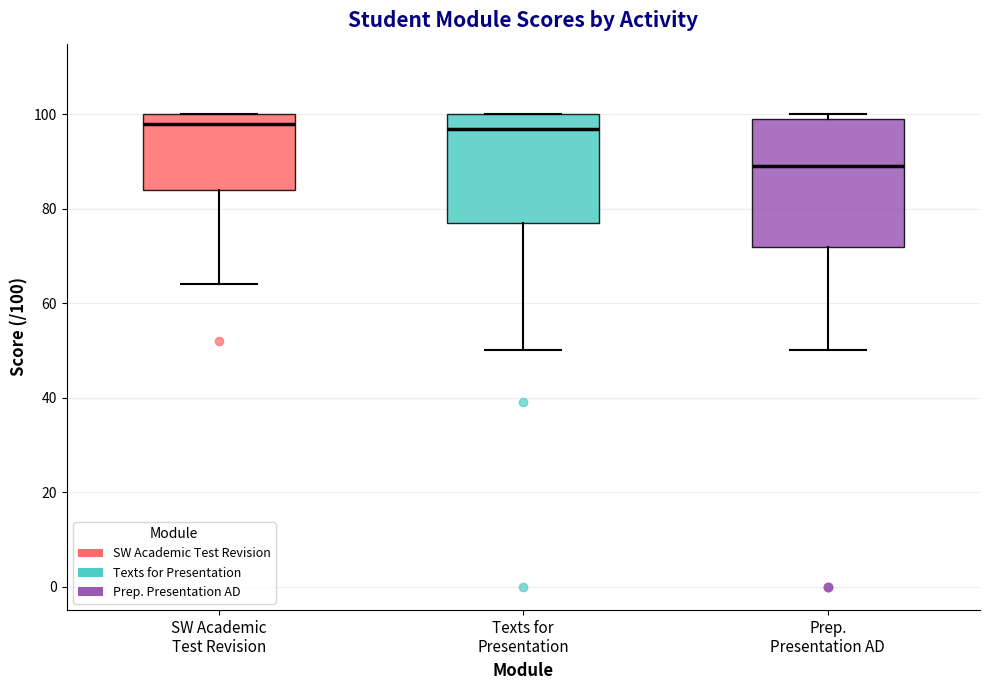

Comparing the boxes themselves (not the whiskers), which one is the tallest?

Prep. Presentation AD